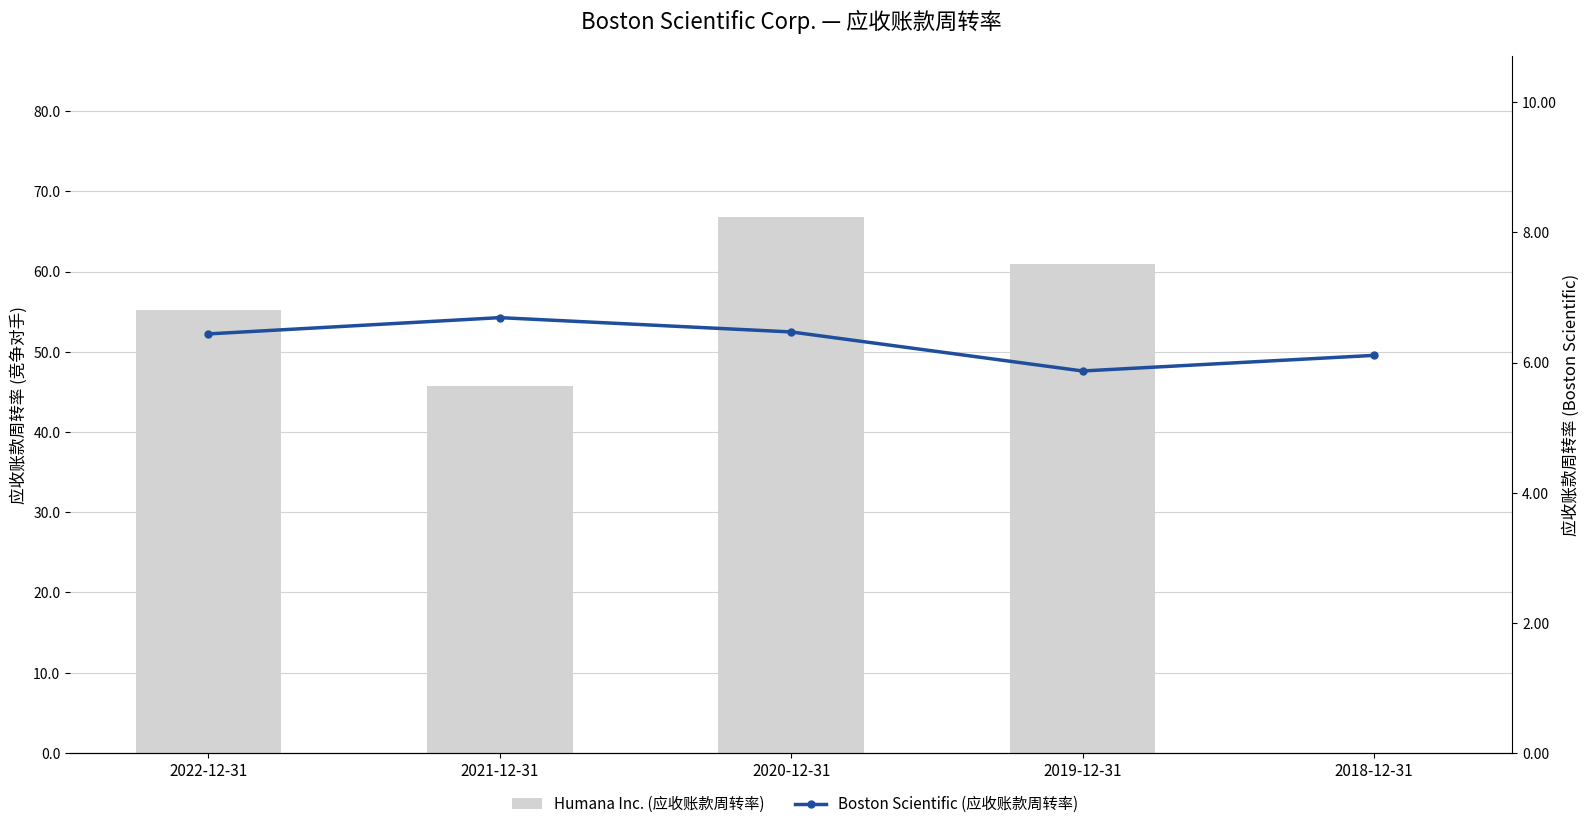

How many categories are shown in the chart?

5